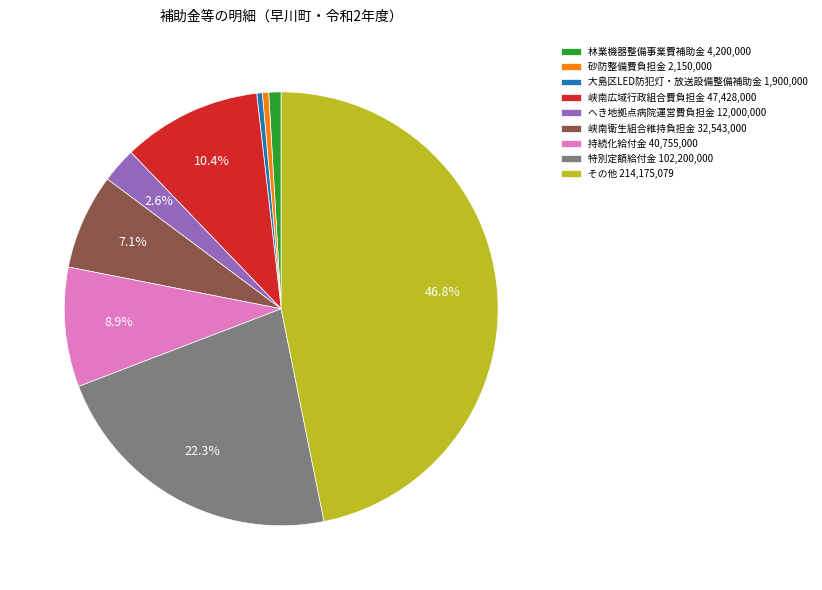

To the nearest percent, what is the combined percentage of 砂防整備費負担金 and 大島区LED防犯灯・放送設備整備補助金?

1%